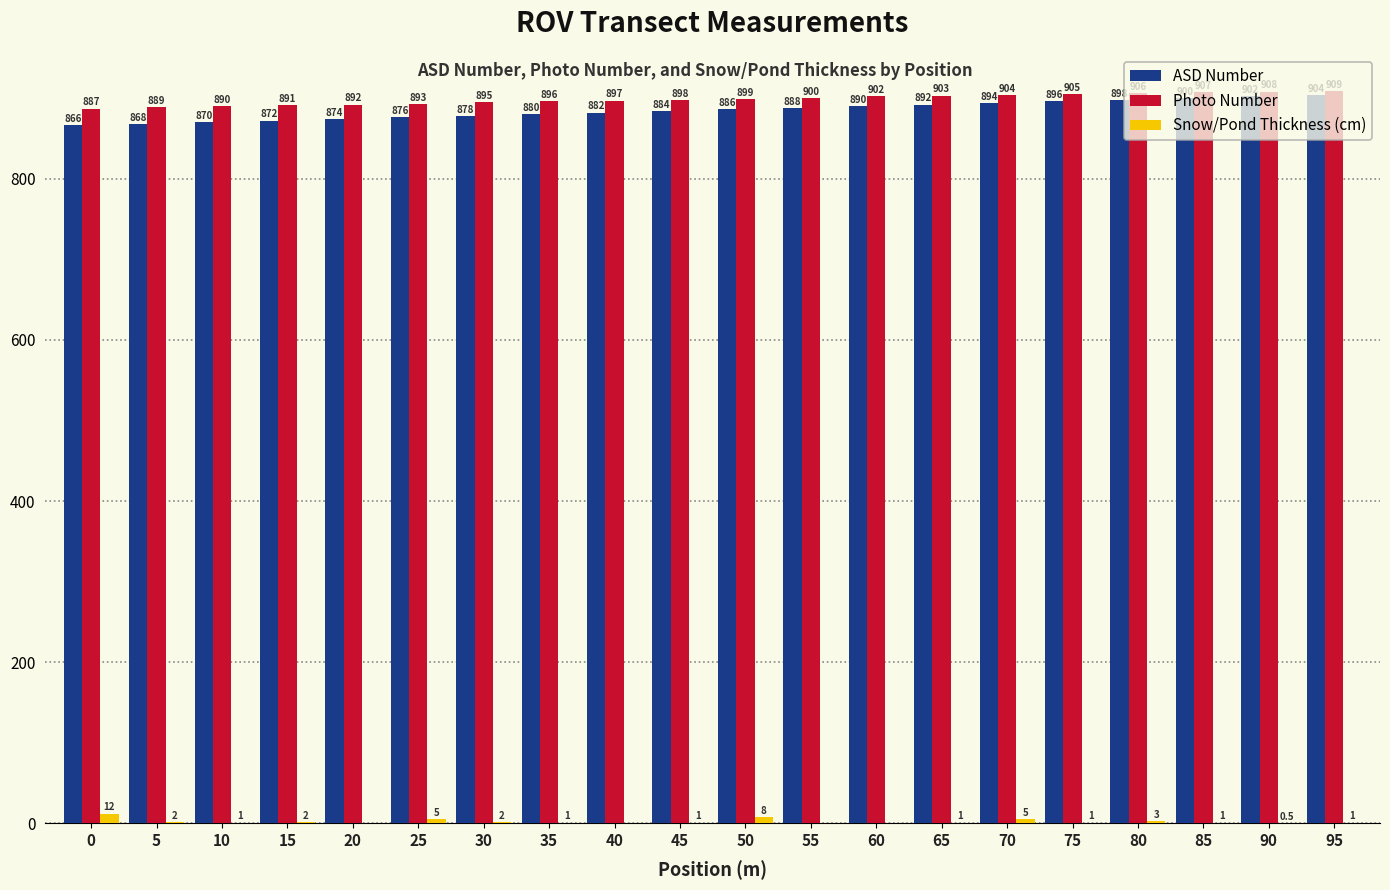

Reading left to right, extract all data points from this chart.

ASD Number: 0=866.0	5=868.0	10=870.0	15=872.0	20=874.0	25=876.0	30=878.0	35=880.0	40=882.0	45=884.0	50=886.0	55=888.0	60=890.0	65=892.0	70=894.0	75=896.0	80=898.0	85=900.0	90=902.0	95=904.0
Photo Number: 0=887.0	5=889.0	10=890.0	15=891.0	20=892.0	25=893.0	30=895.0	35=896.0	40=897.0	45=898.0	50=899.0	55=900.0	60=902.0	65=903.0	70=904.0	75=905.0	80=906.0	85=907.0	90=908.0	95=909.0
Snow/Pond Thickness (cm): 0=12.0	5=2.0	10=1.0	15=2.0	20=0.0	25=5.0	30=2.0	35=1.0	40=0.0	45=1.0	50=8.0	55=0.0	60=0.0	65=1.0	70=5.0	75=1.0	80=3.0	85=1.0	90=0.5	95=1.0